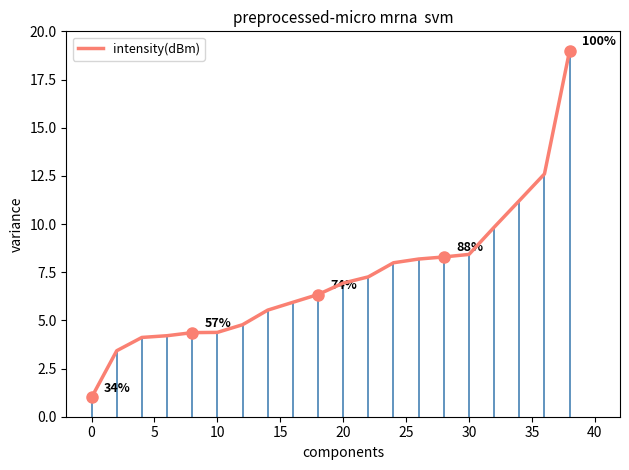

True or false: intensity(dBm) has a value of 2.7 at 20.

False